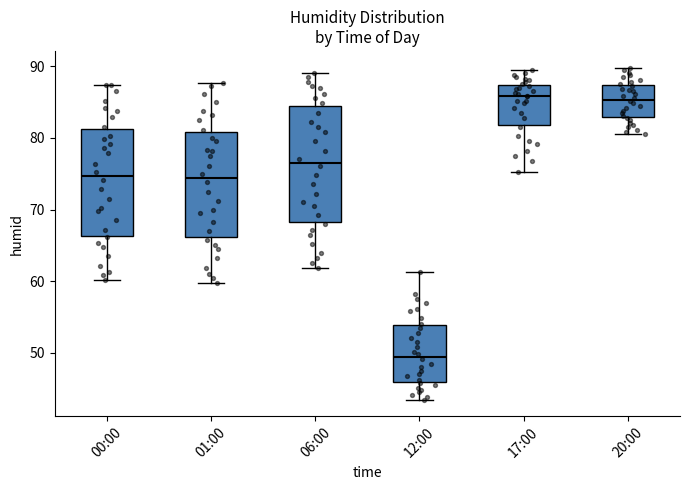

Reading left to right, read every box against the y-axis: the position of its median line, the range the box covers, and the ends of its whiskers. The values are not printed on the chart, so give them approximately, as read against the axis.

00:00: median 75, box 66 to 81, whiskers 60 to 87
01:00: median 74, box 66 to 81, whiskers 60 to 88
06:00: median 77, box 68 to 84, whiskers 62 to 89
12:00: median 49, box 46 to 54, whiskers 44 to 61
17:00: median 86, box 82 to 87, whiskers 75 to 90
20:00: median 85, box 83 to 87, whiskers 81 to 90